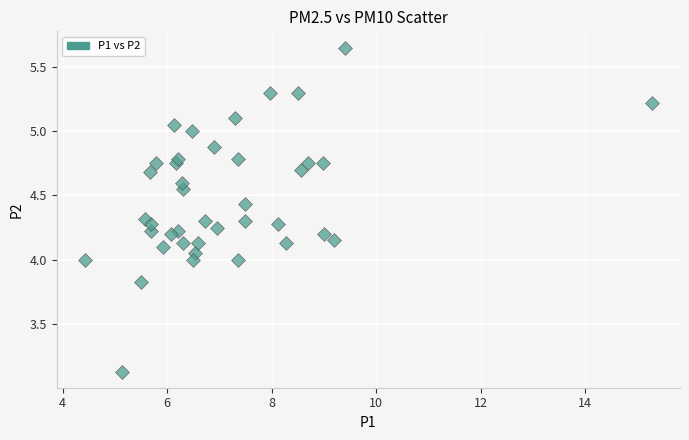

What is the range of Y values (max minus min)?

2.5